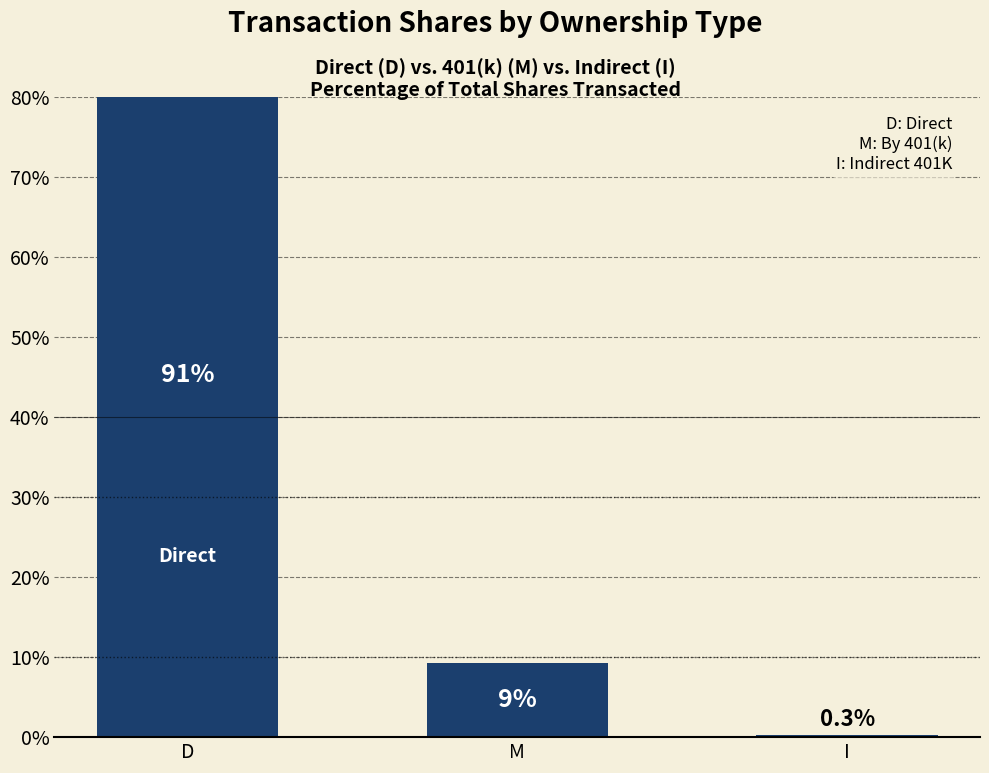

What is the sum of the values at I and D?

90.8